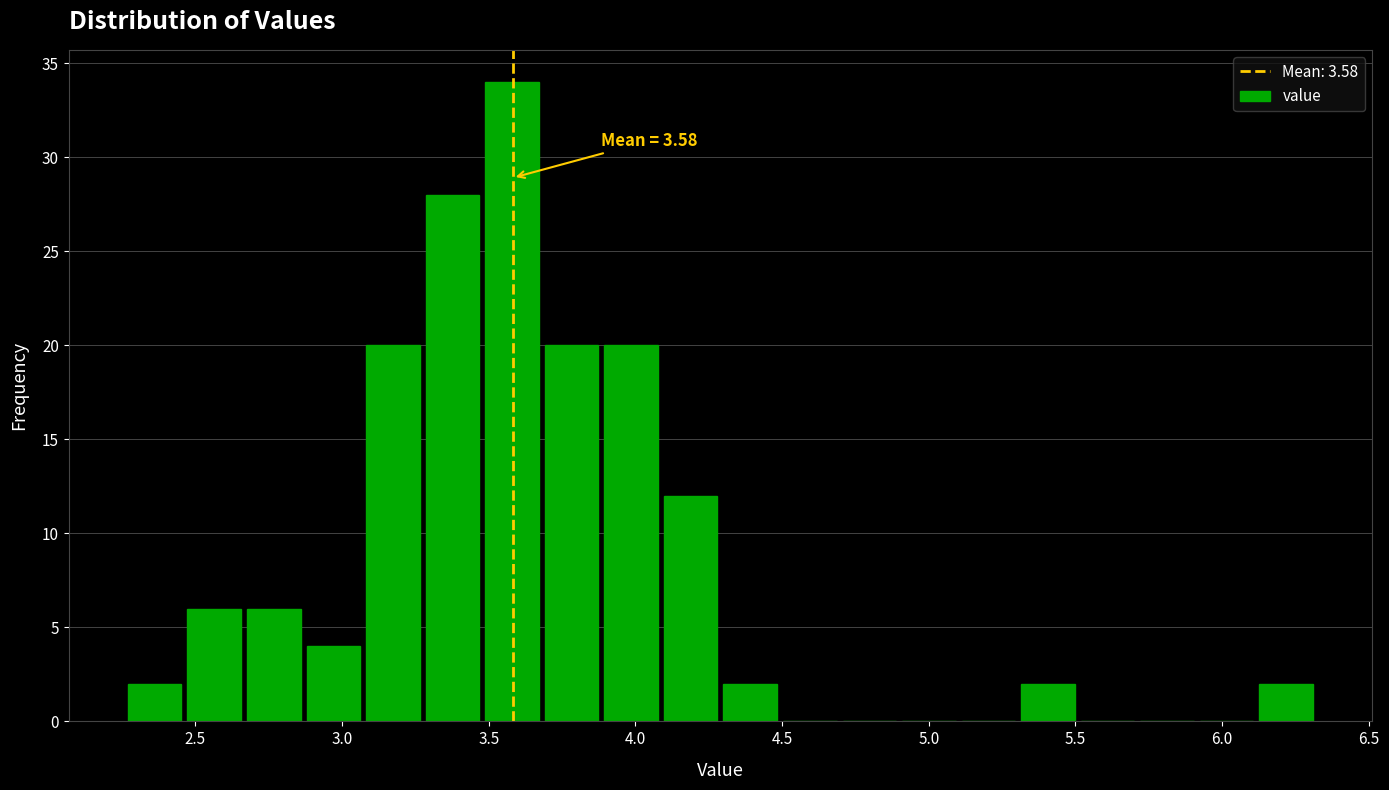

Which range on the x-axis has the tallest bar?

3.50 to 3.70